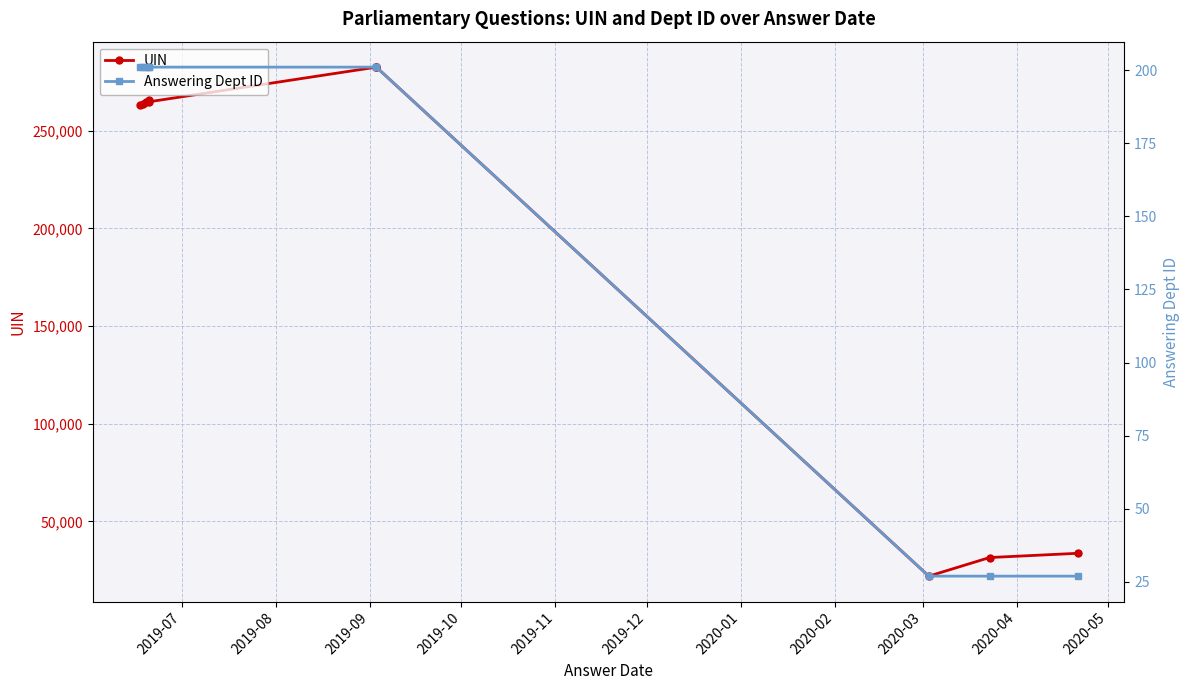

What is the difference between the second highest and second lowest values in the Answering Dept ID series?

174